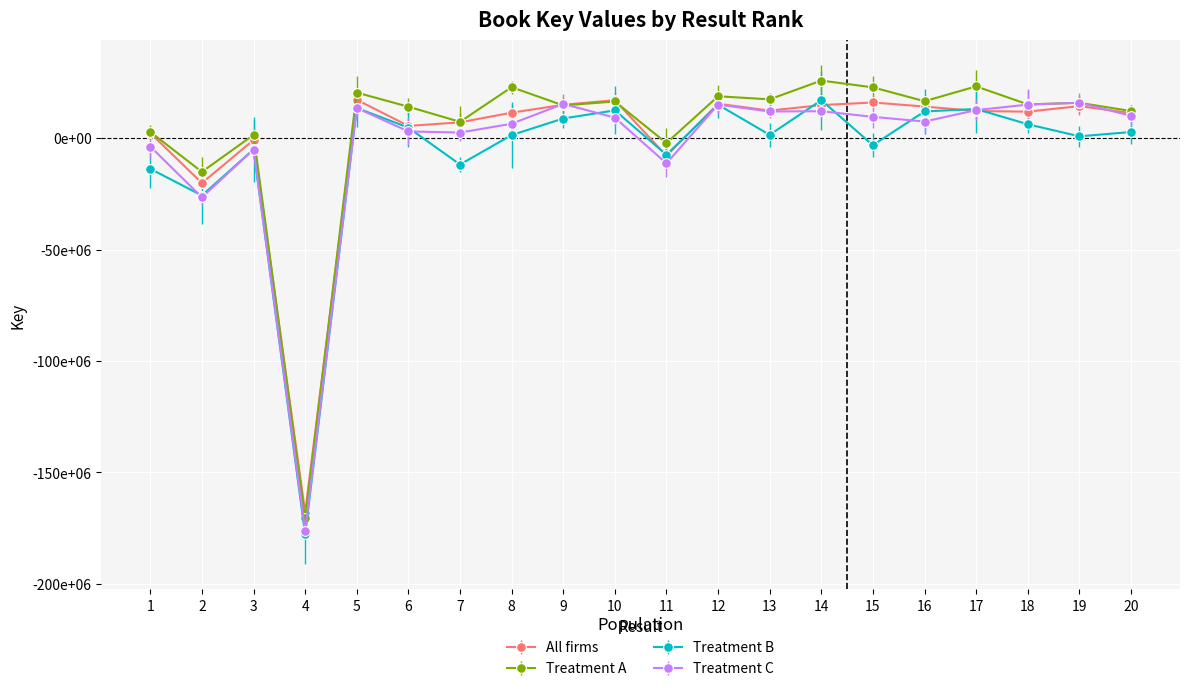

What is the difference between the maximum and minimum values in the All firms series?

185232211.0